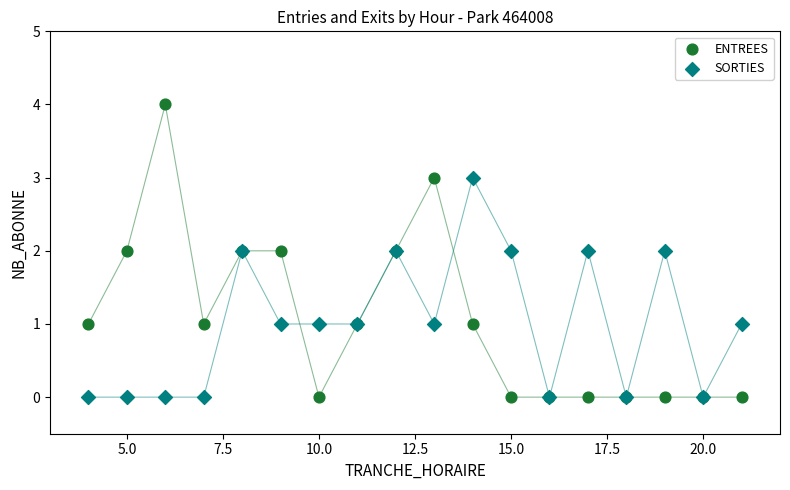

Which series contains the highest Y value?

ENTREES